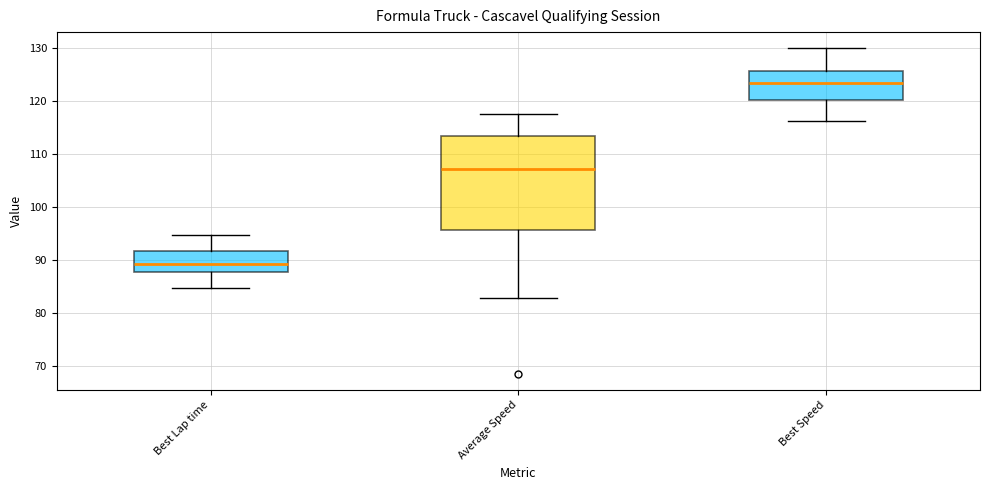

Reading left to right, transcribe this box plot: for each box, give where its median line is, the range the box spans, and where its two whiskers end, as read against the y-axis. The values are not printed on the chart, so give them approximately, as read against the axis.

Best Lap time: median 89, box 88 to 92, whiskers 85 to 95
Average Speed: median 107, box 96 to 113, whiskers 83 to 117
Best Speed: median 123, box 120 to 126, whiskers 116 to 130